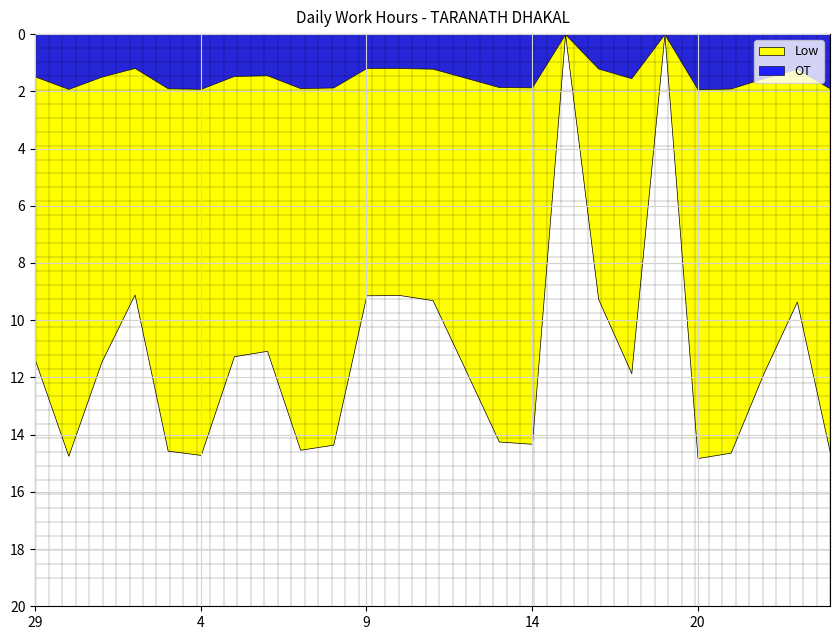

Where is the first local minimum for Low?

2